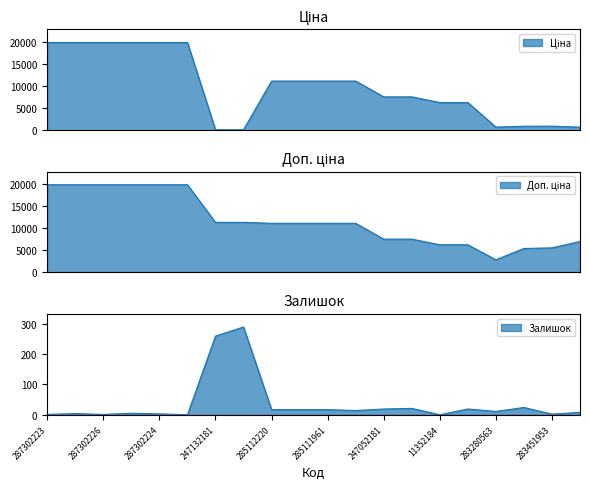

Is it true that Ціна equals 16492.9 at 285112217?

False